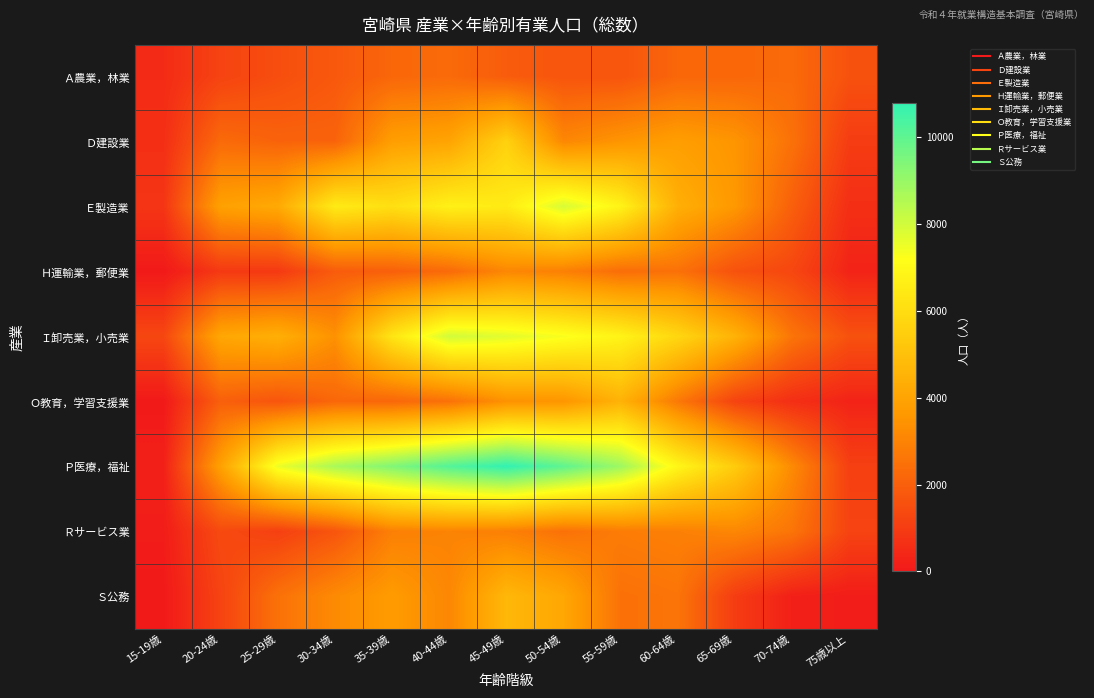

At how many categories does at least one series exceed 4830?

9